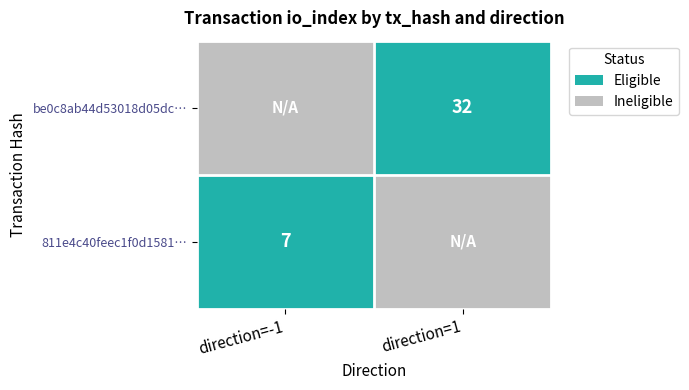

What is the maximum value for be0c8ab44d53018d05dcc8efe65772e10f0bcf1?

32